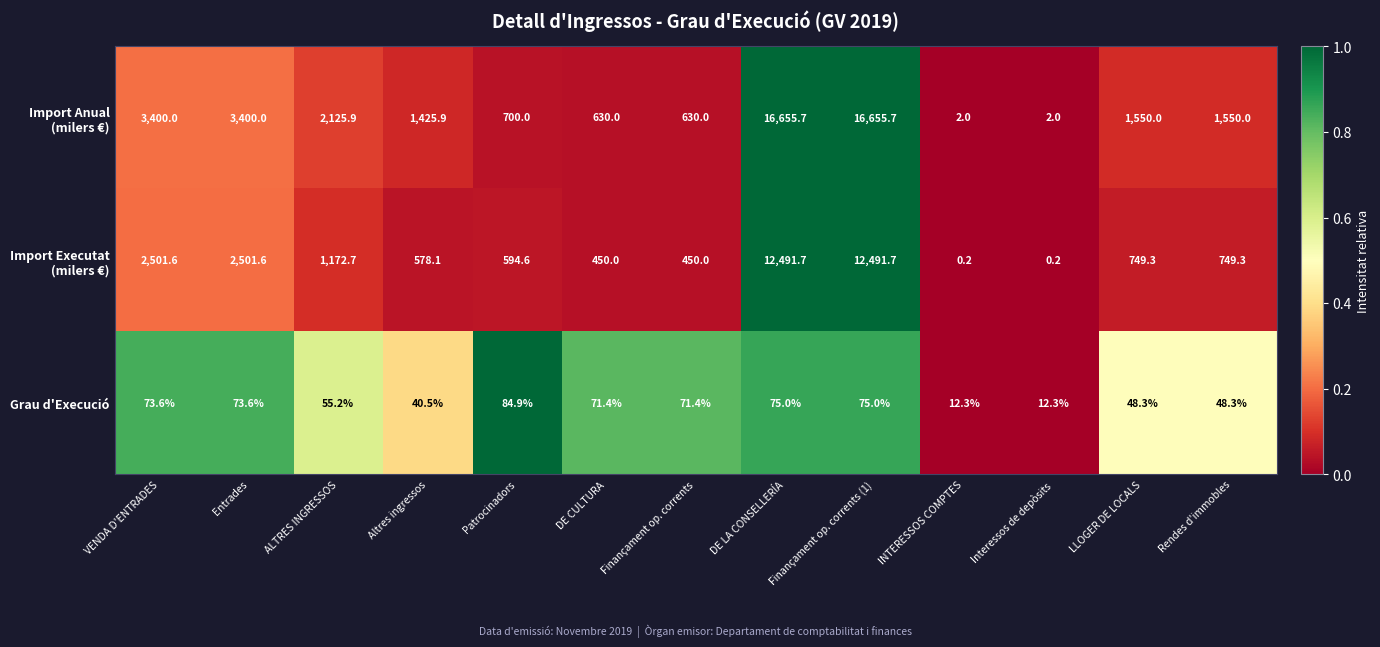

What is the total value across all series at Interessos de depòsits?

14.5